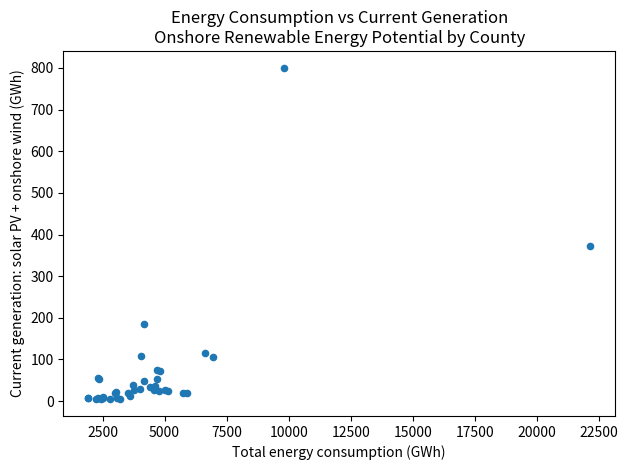

What Y value in the scatter plot is closest to 402?

373.1